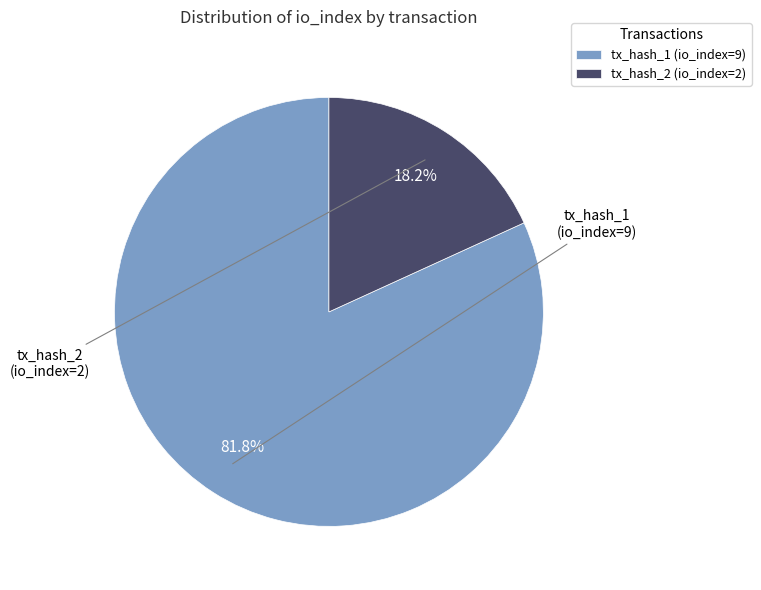

Which slice is the smallest?

tx_hash_2